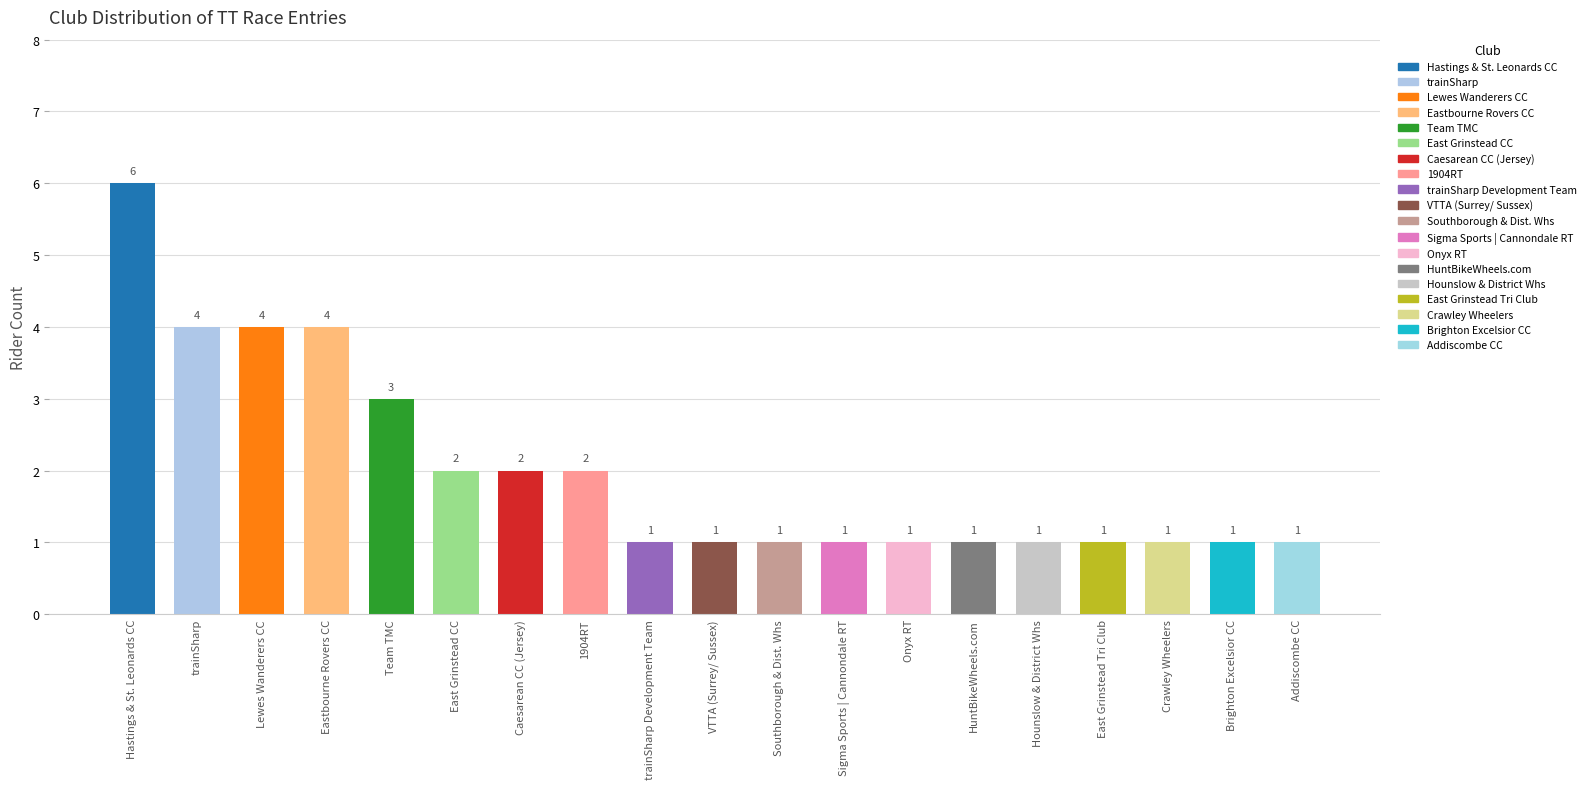

What is the greatest value displayed?

6